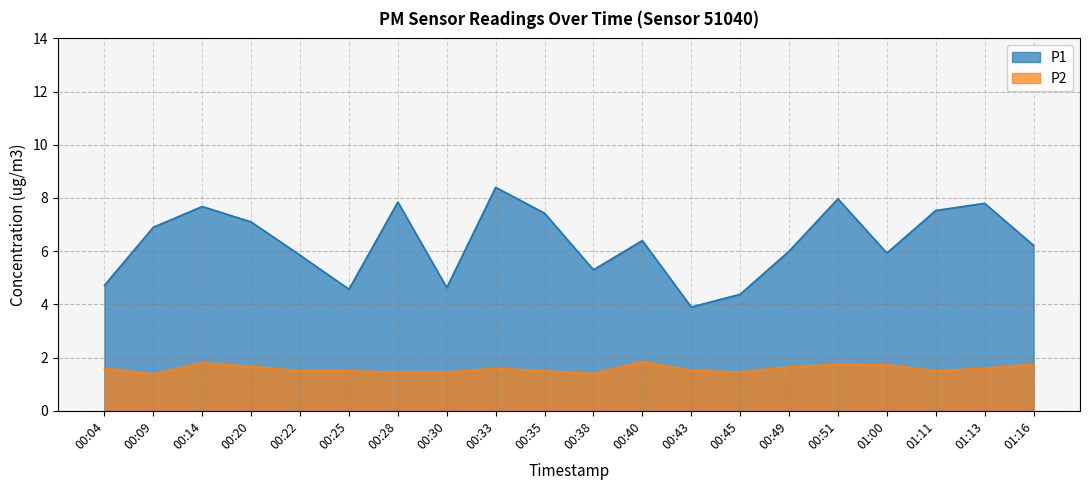

What is the difference between the second highest and minimum values in the P1 series?

4.1